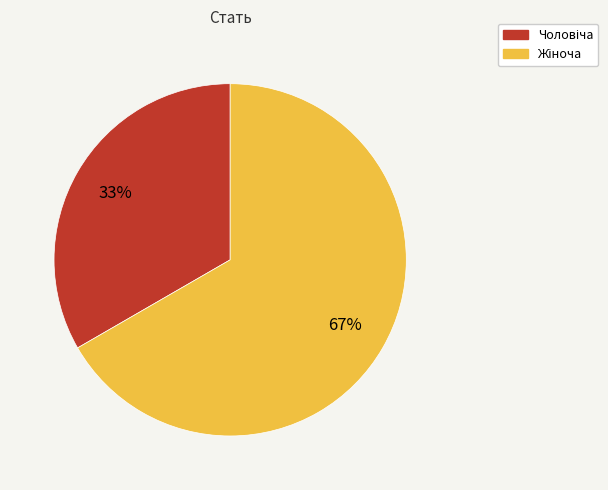

To the nearest percent, what is the average slice percentage?

50%